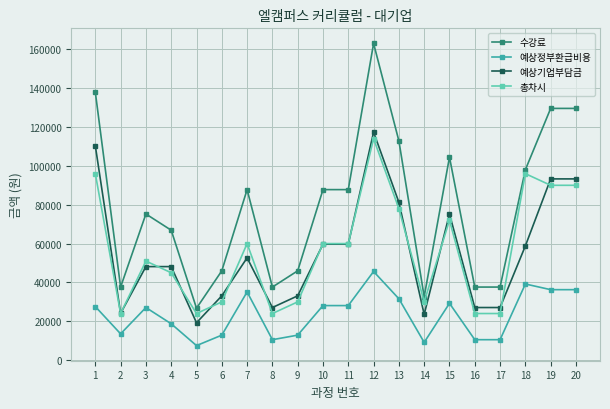

What is the approximate value of 수강료 at 7?

87780